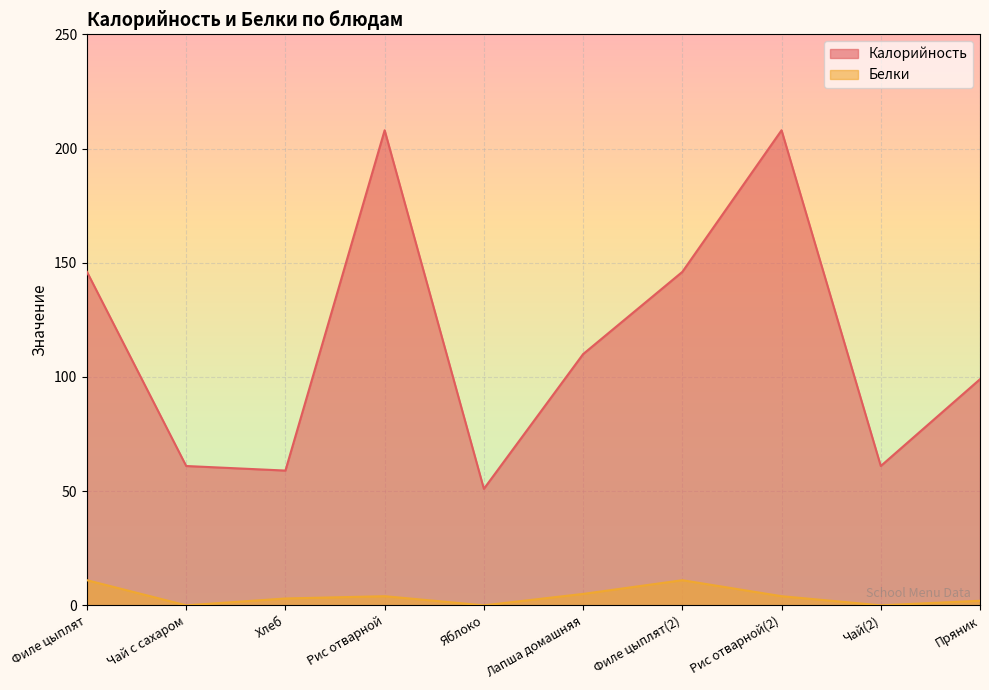

Between Чай(2) and Пряник, which series saw the biggest shift?

Калорийность